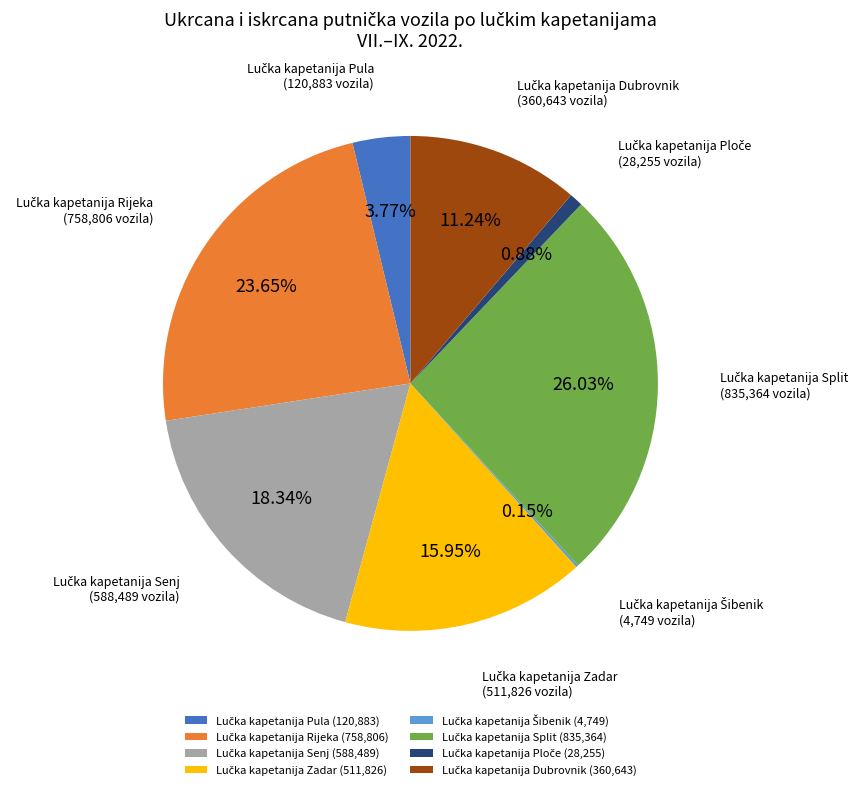

Is there any slice that represents more than half of the pie?

No